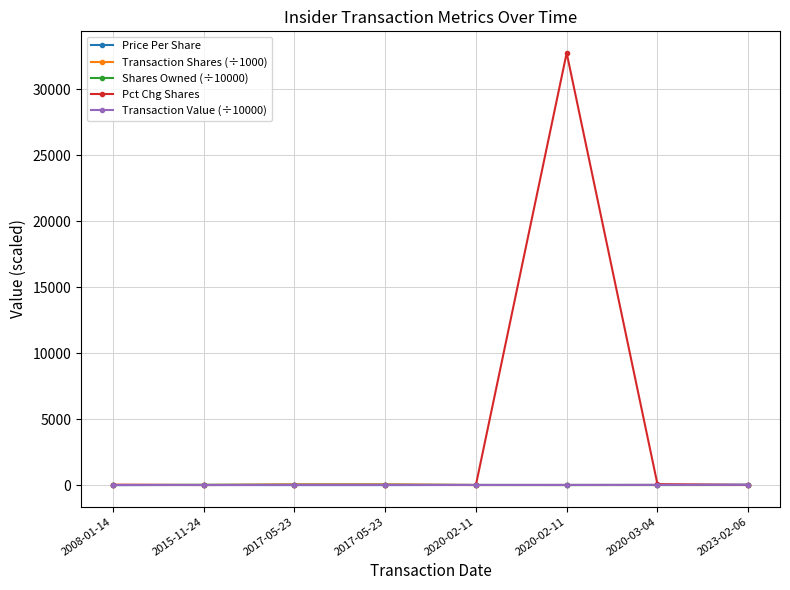

What are all the series names shown in the legend?

Price Per Share, Transaction Shares (÷1000), Shares Owned (÷10000), Pct Chg Shares, Transaction Value (÷10000)